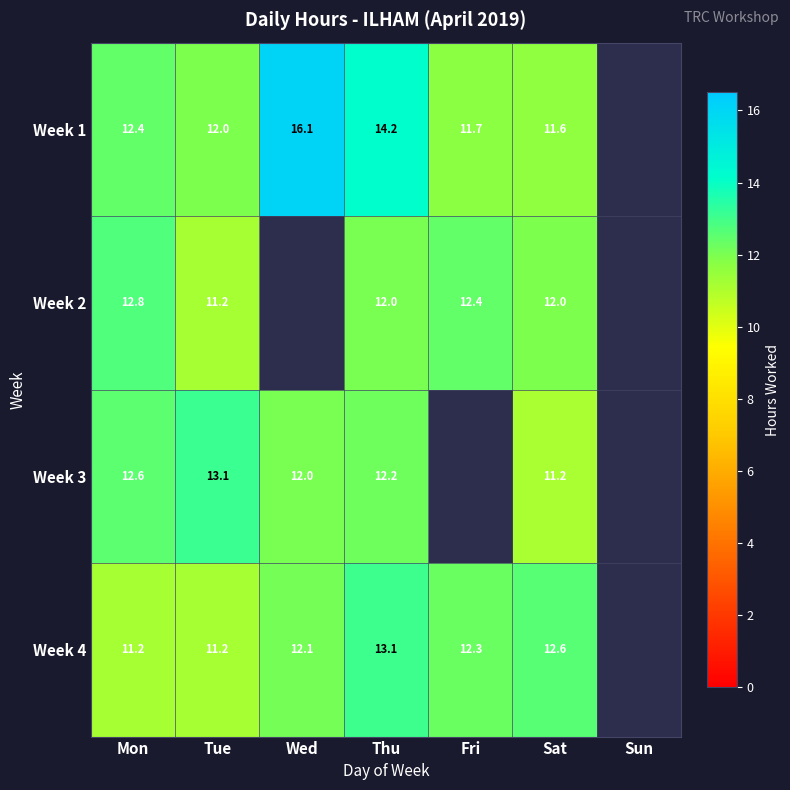

Where is Week 1 nearest to the value 13?

Mon